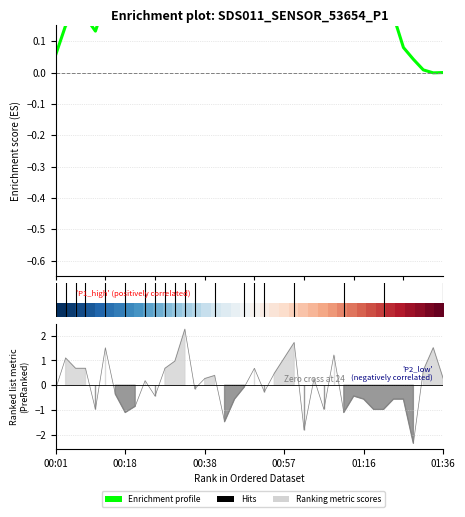

What is the change in value from 9 to 12?

+0.8